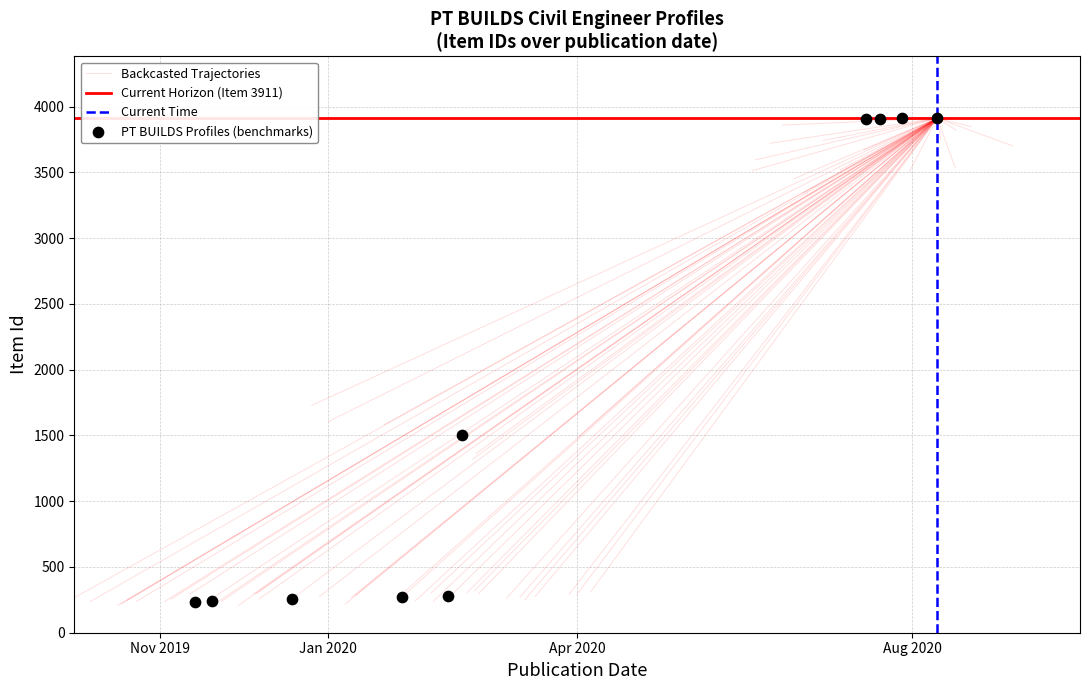

How many data points are displayed?

10